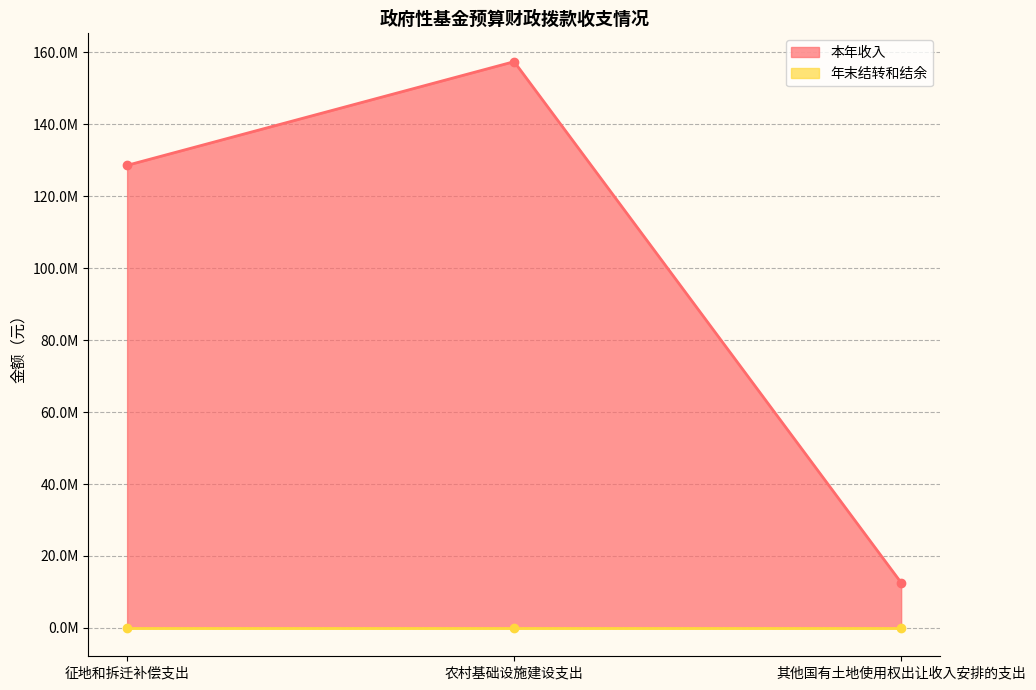

Rank the categories by value from lowest to highest.

其他国有土地使用权出让收入安排的支出, 征地和拆迁补偿支出, 农村基础设施建设支出